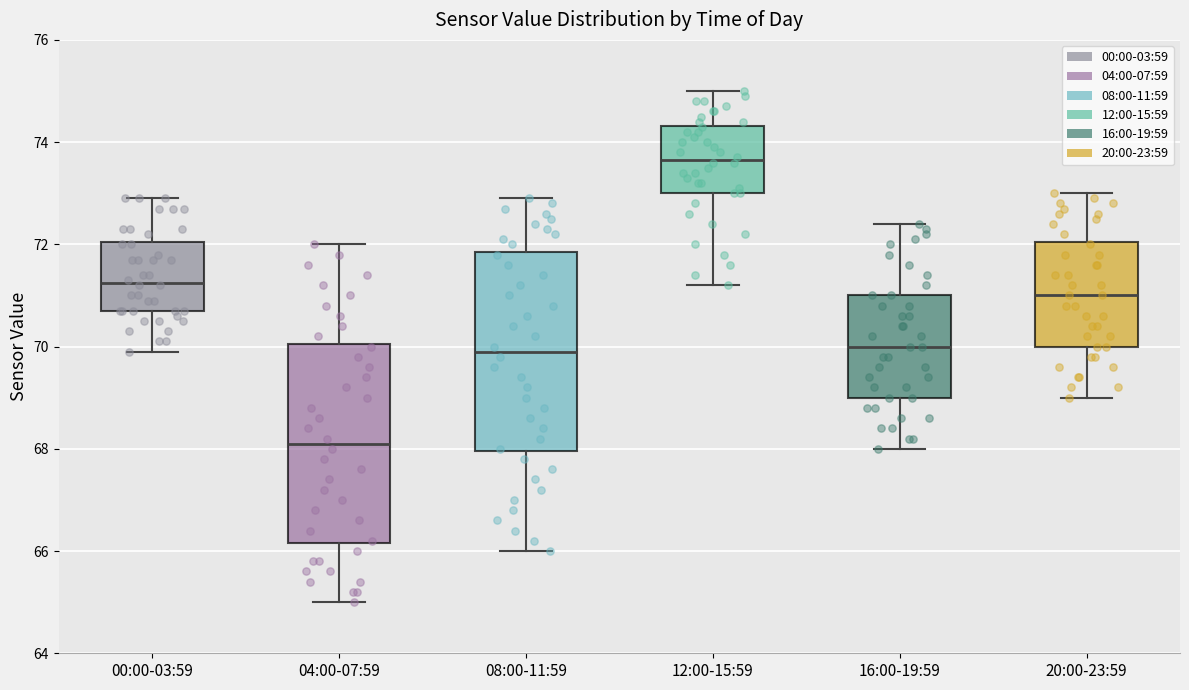

Reading left to right, transcribe this box plot: for each box, give where its median line is, the range the box spans, and where its two whiskers end, as read against the y-axis. The values are not printed on the chart, so give them approximately, as read against the axis.

00:00-03:59: median 71.2, box 70.8 to 72.0, whiskers 70.0 to 73.0
04:00-07:59: median 68.2, box 66.2 to 70.0, whiskers 65.0 to 72.0
08:00-11:59: median 70.0, box 68.0 to 71.8, whiskers 66.0 to 73.0
12:00-15:59: median 73.6, box 73.0 to 74.4, whiskers 71.2 to 75.0
16:00-19:59: median 70.0, box 69.0 to 71.0, whiskers 68.0 to 72.4
20:00-23:59: median 71.0, box 70.0 to 72.0, whiskers 69.0 to 73.0